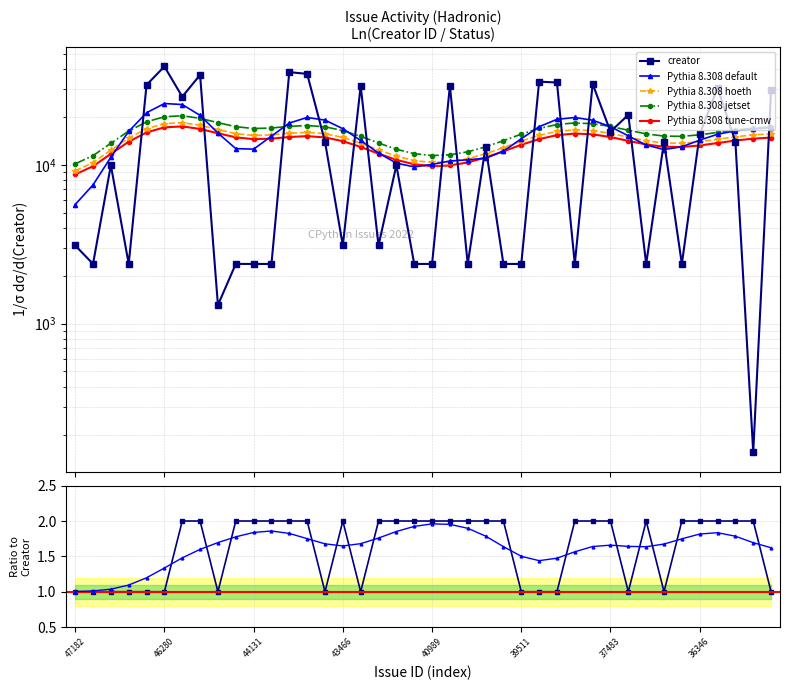

At which category does the chart reach its minimum across all series?

47182